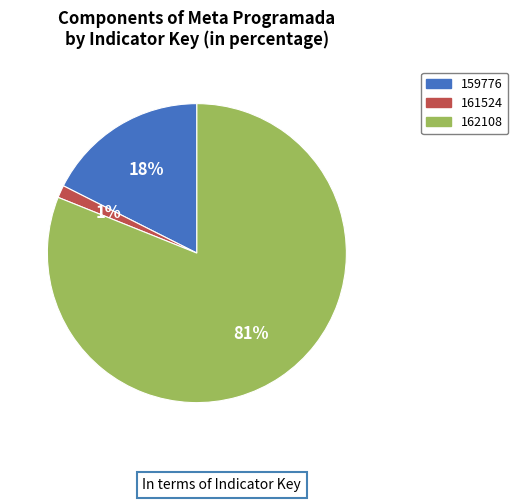

Between 161524 and 162108, which is larger?

162108